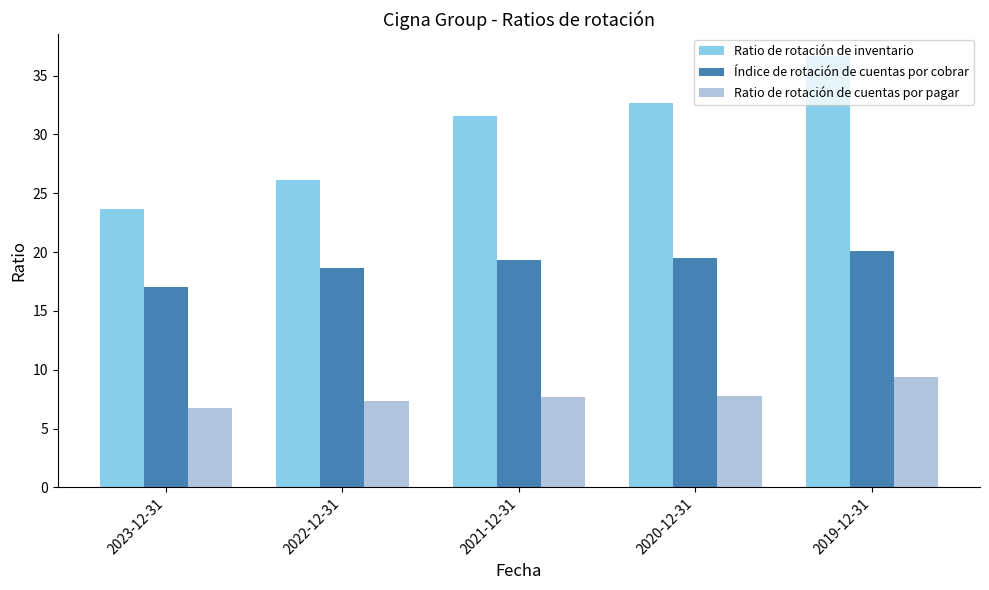

The value of Índice de rotación de cuentas por cobrar at 2021-12-31 is 9.3. True or false?

False